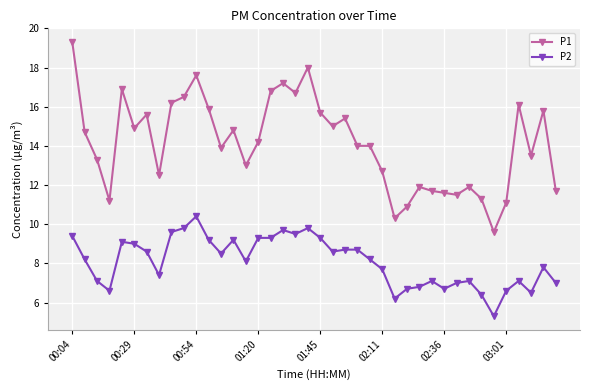

True or false: P2 and P1 intersect in this chart.

False